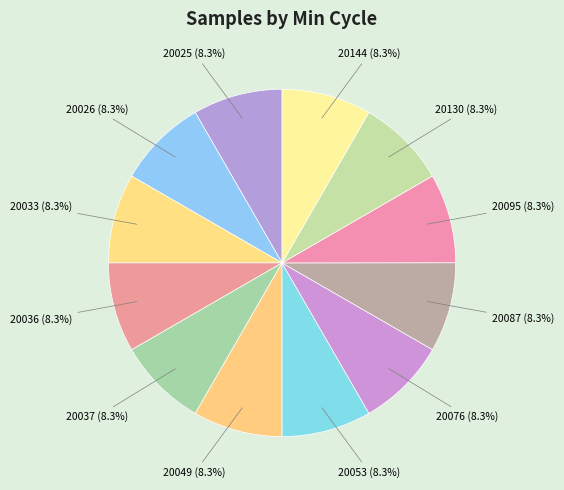

Is there any slice that represents more than half of the pie?

No